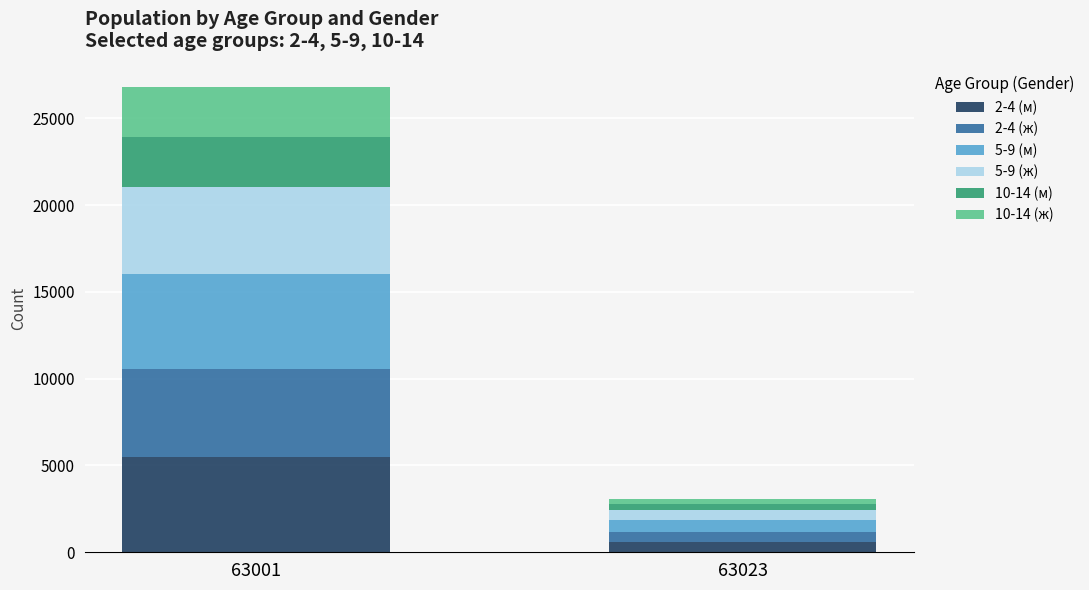

At which label does 2-4 (м) reach its minimum?

63023